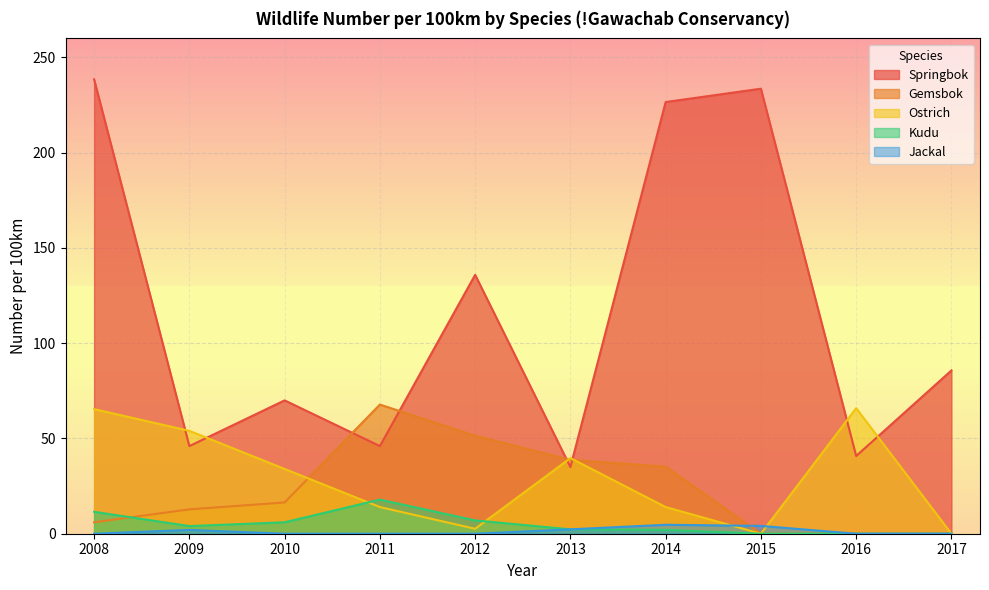

What is the sum of the Ostrich values at 2014 and 2012?

16.6